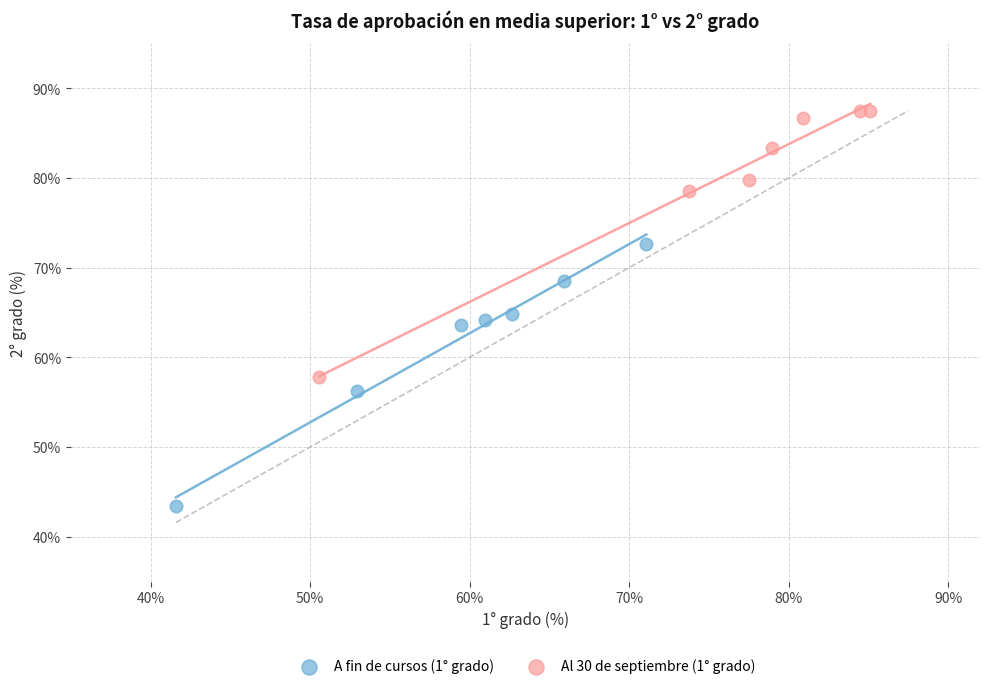

Which series has the largest Y range (max minus min)?

Al 30 de septiembre (1° grado)